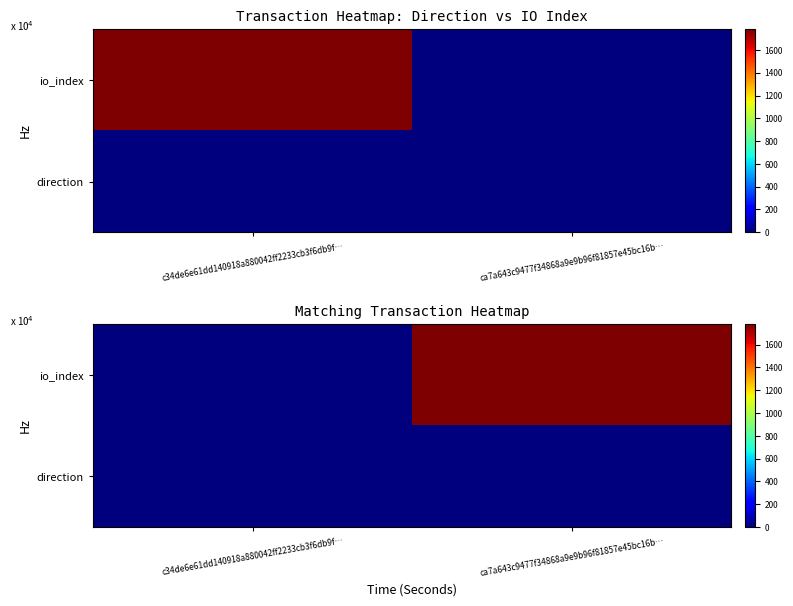

What is the average value of the io_index series?

892